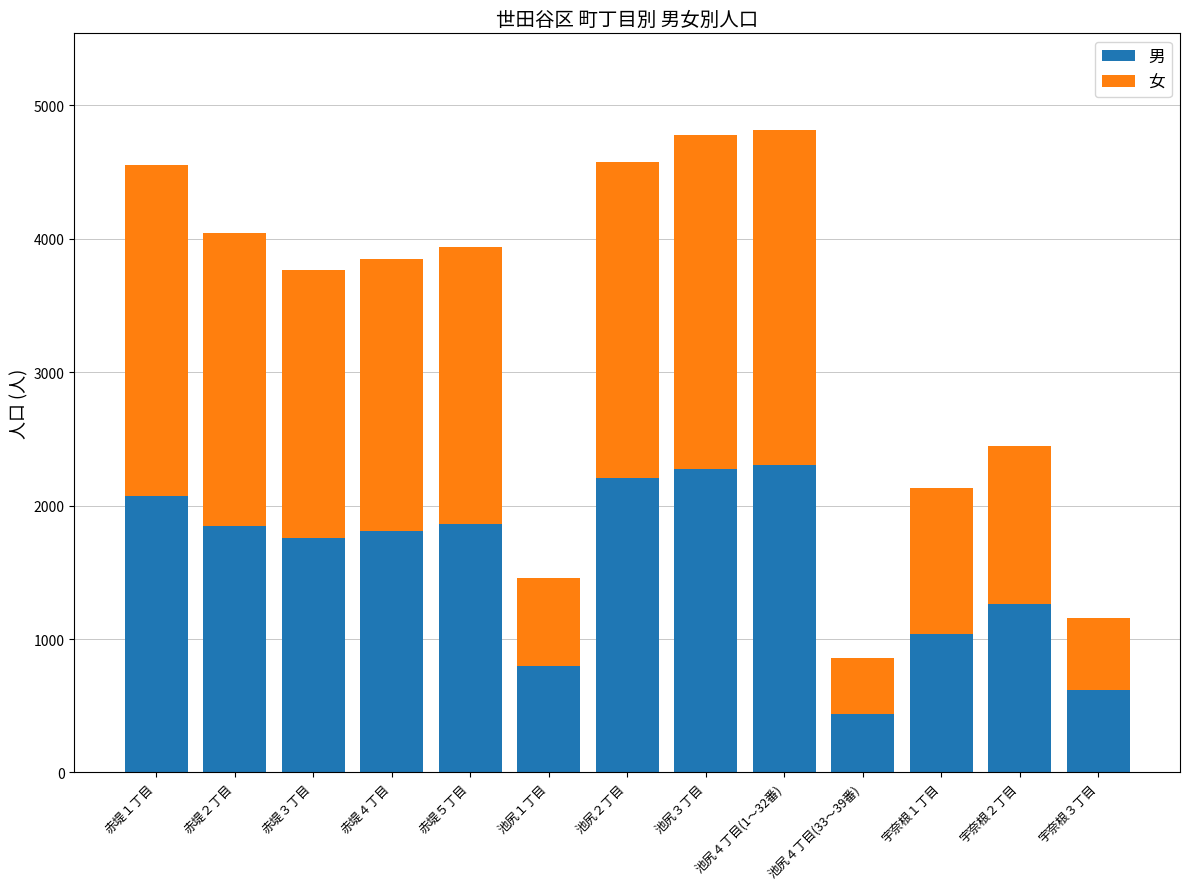

What is the total value across all series at 赤堤５丁目?

3940